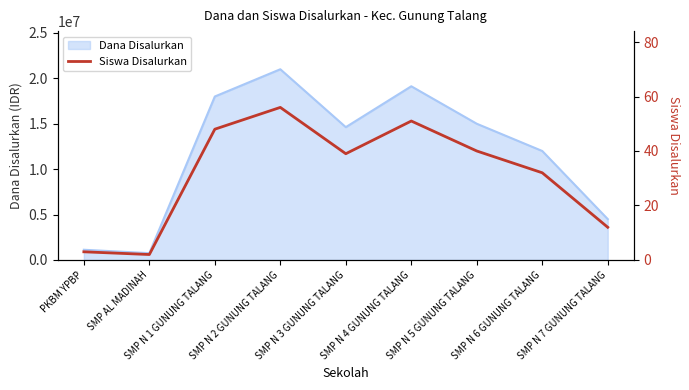

What is the minimum value shown in the chart?

2